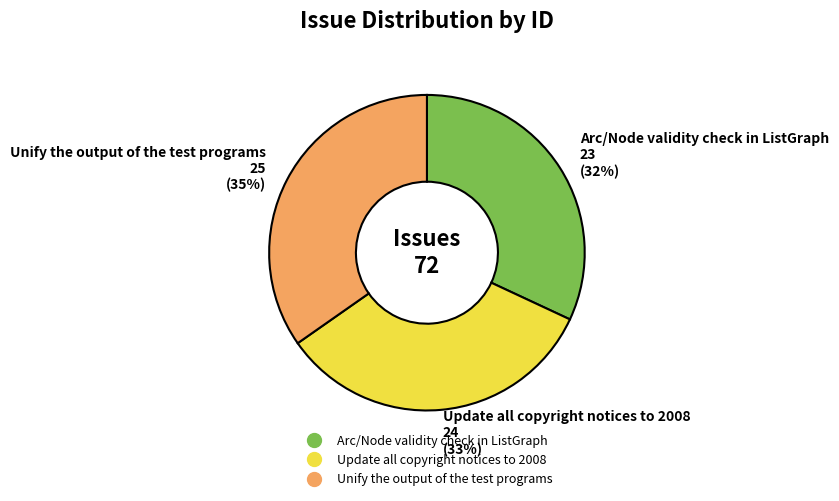

True or false: Update all copyright notices to 2008 accounts for 33% of the total.

True